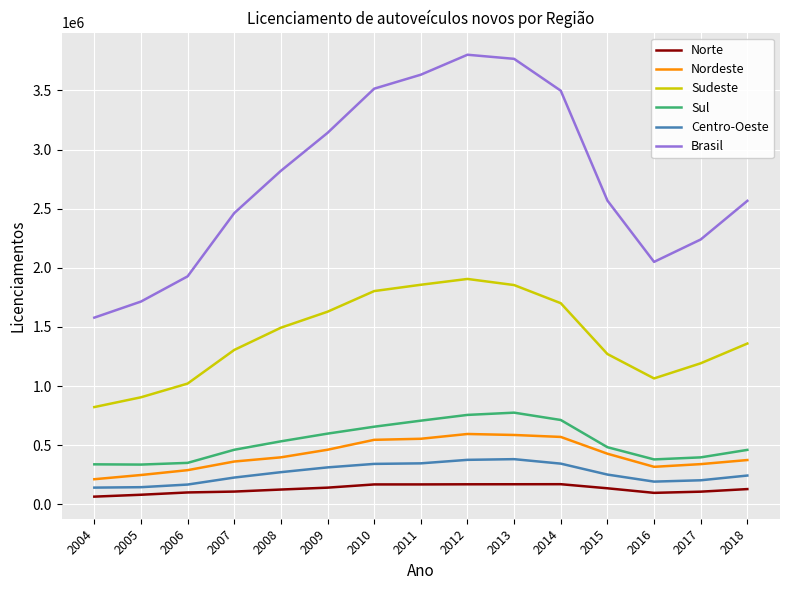

How many lines are shown in the chart?

6